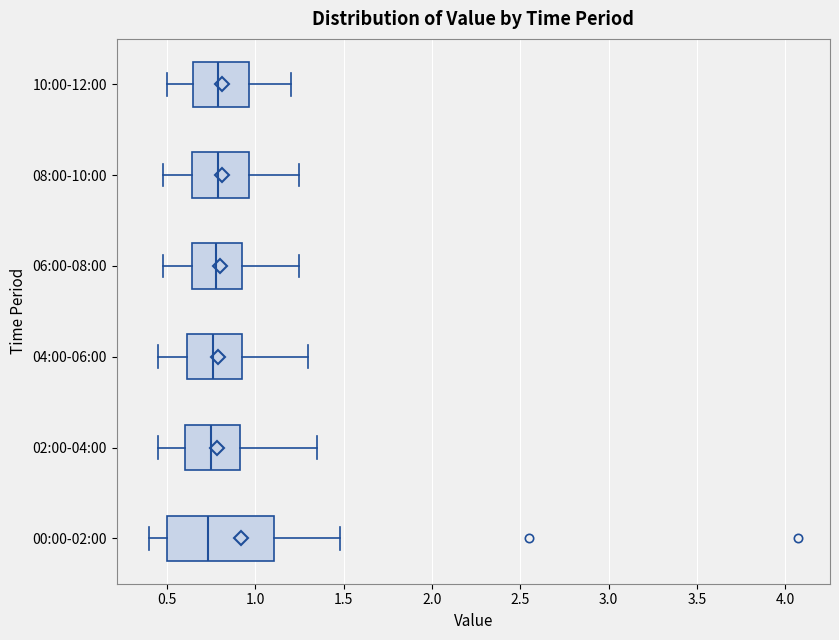

Reading bottom to top, read every box against the x-axis: the position of its median line, the range the box covers, and the ends of its whiskers. The values are not printed on the chart, so give them approximately, as read against the axis.

00:00-02:00: median 0.75, box 0.50 to 1.10, whiskers 0.40 to 1.50
02:00-04:00: median 0.75, box 0.60 to 0.90, whiskers 0.45 to 1.35
04:00-06:00: median 0.75, box 0.60 to 0.95, whiskers 0.45 to 1.30
06:00-08:00: median 0.80, box 0.65 to 0.95, whiskers 0.50 to 1.25
08:00-10:00: median 0.80, box 0.65 to 0.95, whiskers 0.50 to 1.25
10:00-12:00: median 0.80, box 0.65 to 0.95, whiskers 0.50 to 1.20